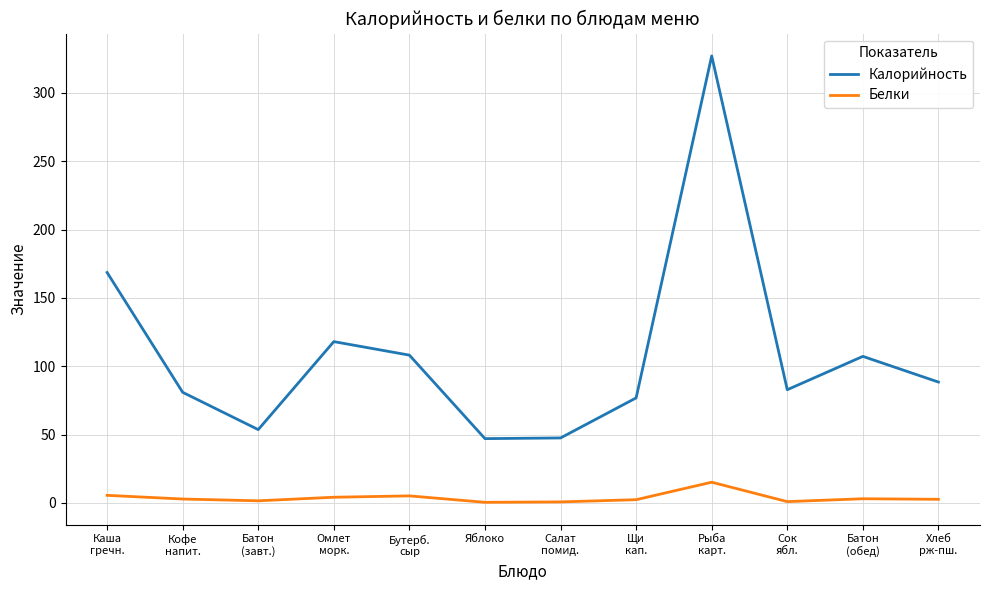

What is the difference between the maximum and minimum values in the Белки series?

14.7